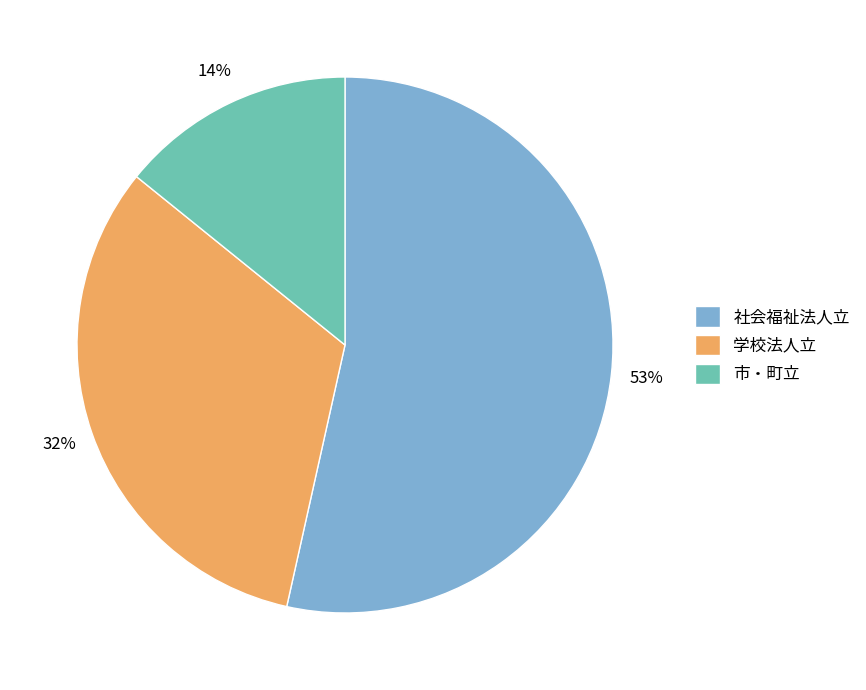

Which slice is the largest?

社会福祉法人立